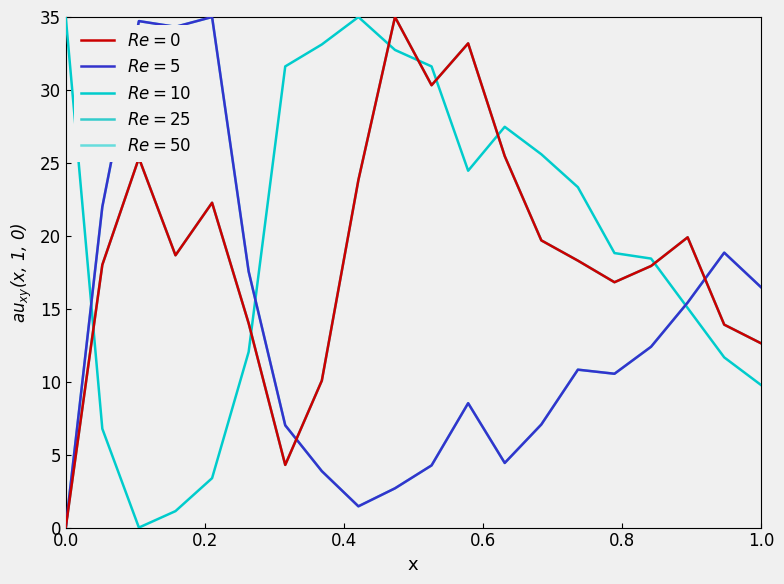

Reading left to right, transcribe all the data shown in this chart.

pressure: 0.0	18.0	25.3	18.7	22.3	14.0	4.3	10.1	23.8	35.0	30.3	33.2	25.5	19.7	18.3	16.8	17.9	19.9	13.9	12.6
humidity: 0.0	22.0	34.7	34.3	35.0	17.6	7.0	3.9	1.5	2.7	4.3	8.5	4.4	7.1	10.8	10.5	12.4	15.4	18.8	16.5
temperature: 35.0	6.8	0.0	1.1	3.4	12.0	31.6	33.1	35.0	32.7	31.6	24.5	27.5	25.6	23.3	18.8	18.4	15.1	11.7	9.8
pressure (adj): 0.0	18.0	25.3	18.7	22.3	14.0	4.3	10.1	23.8	35.0	30.3	33.2	25.5	19.7	18.3	16.8	17.9	19.9	13.9	12.6
humidity (adj): 0.0	22.0	34.7	34.3	35.0	17.6	7.0	3.9	1.5	2.7	4.3	8.5	4.4	7.1	10.8	10.5	12.4	15.4	18.8	16.5